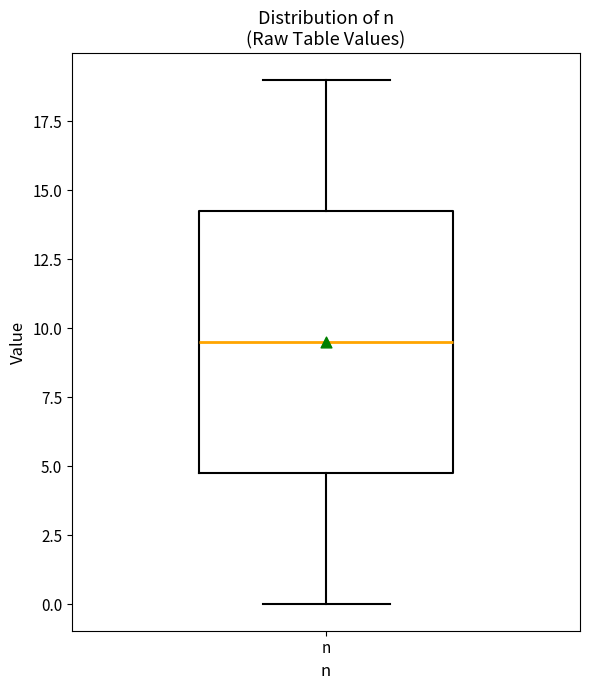

Where does the lower whisker of the box for n end on the y-axis? The values are not printed on the chart, so give them approximately, as read against the axis.

0.0